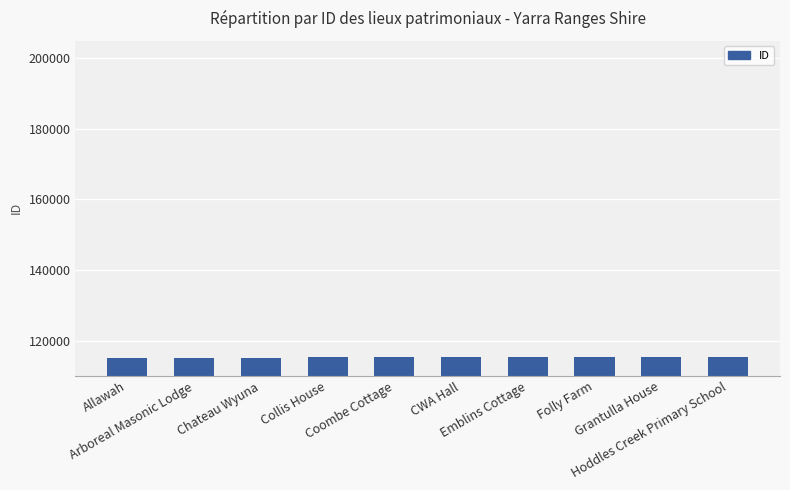

What is the sum of all values?

1152492